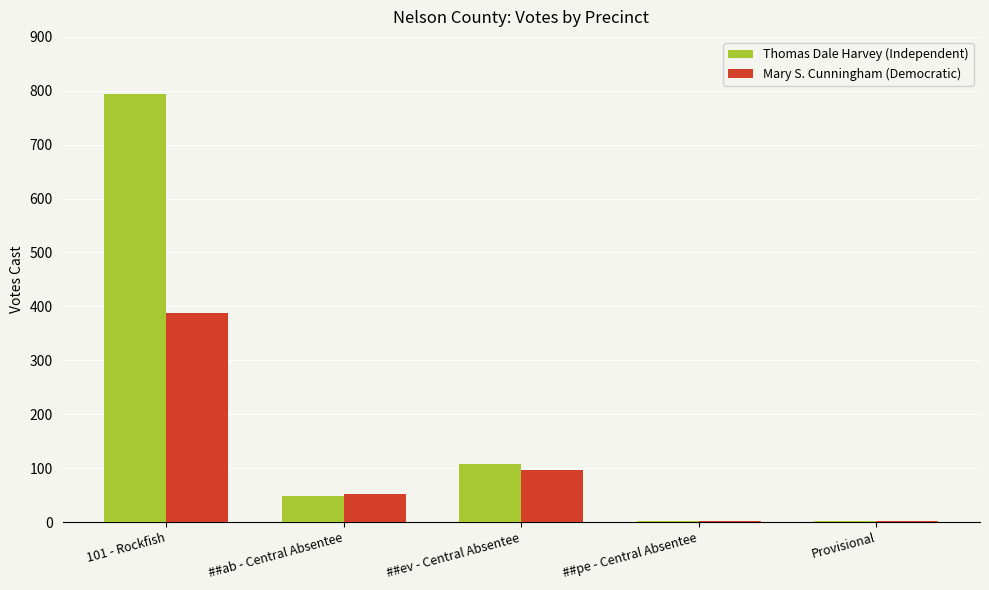

How many groups of bars are there?

5